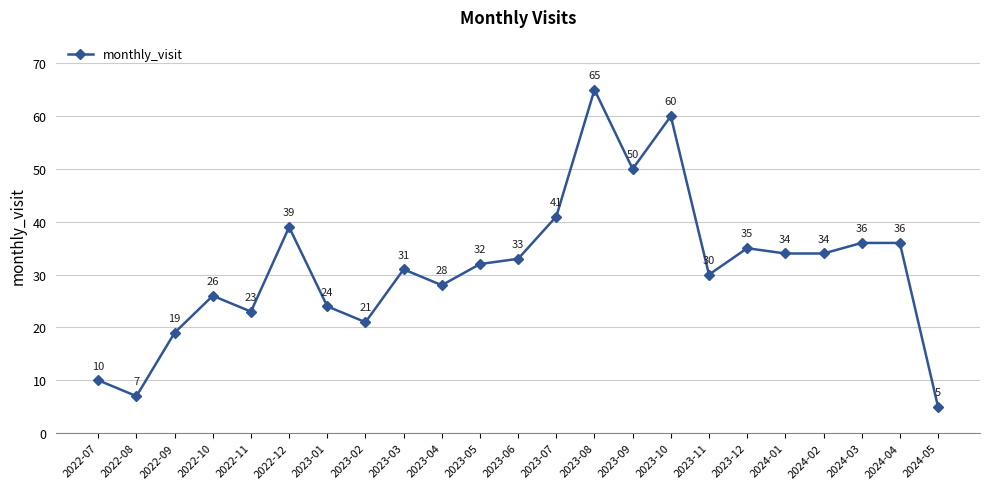

What is the smallest value displayed?

5